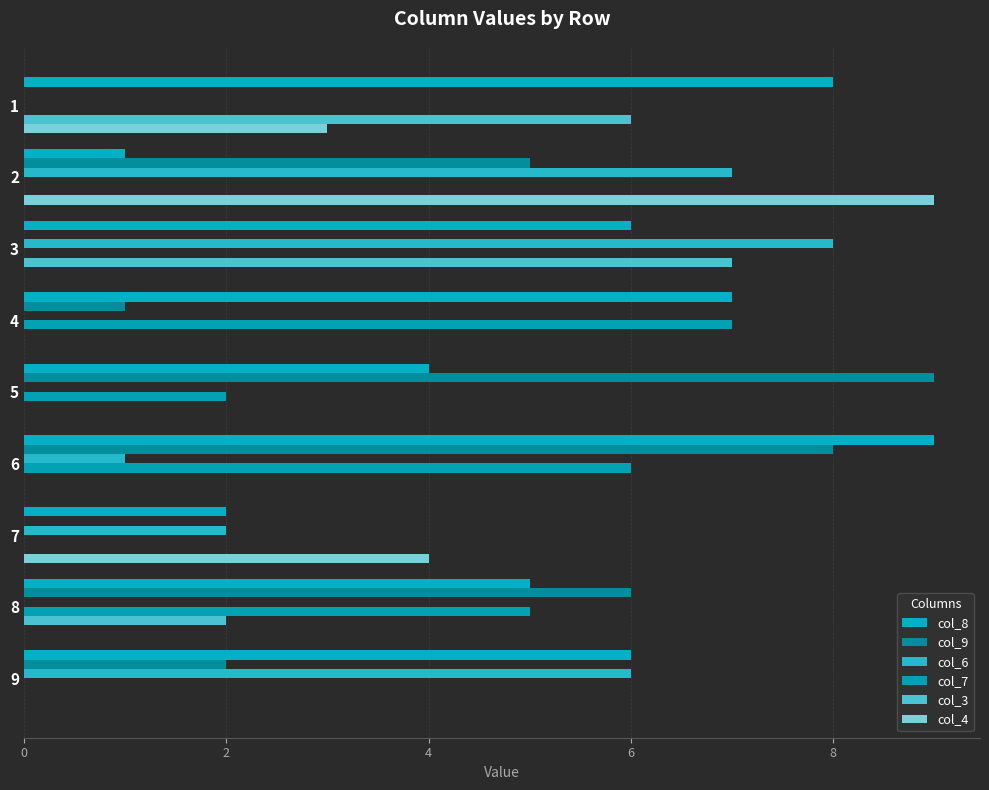

Read the col_8 value at 6.

9